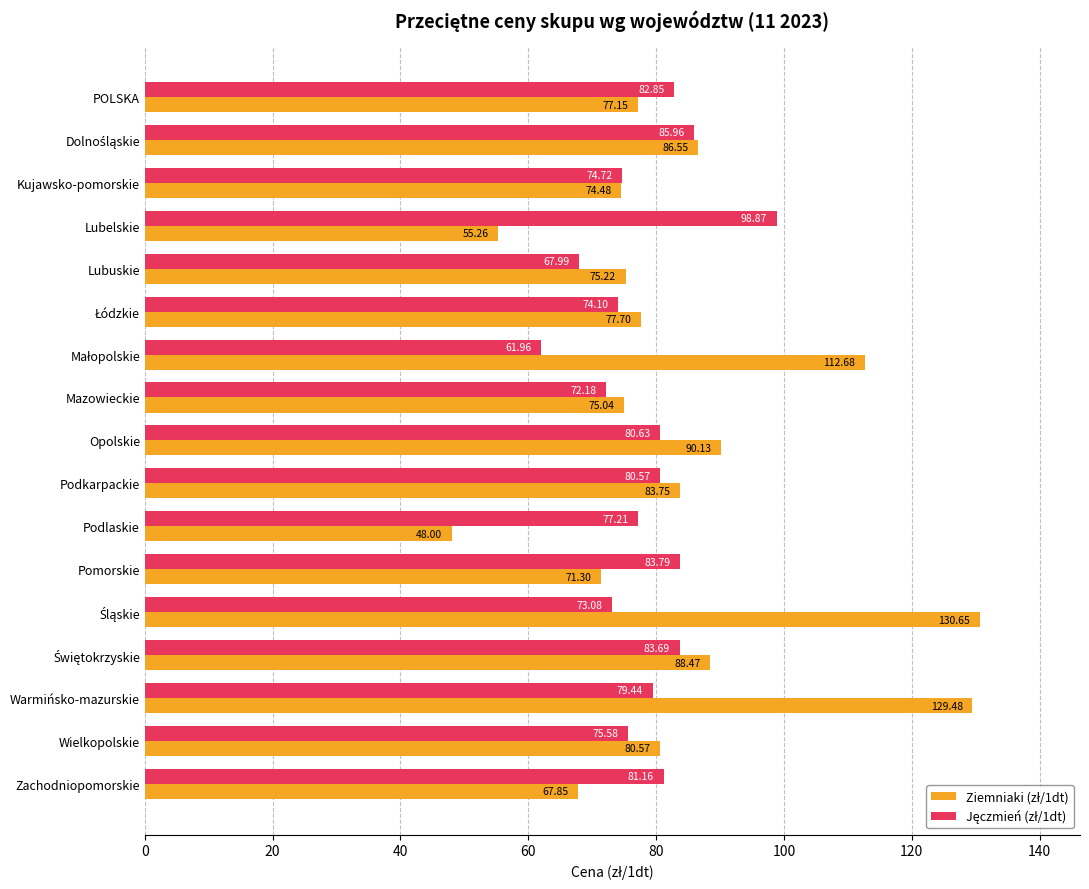

Which label corresponds to the smallest value in the chart?

Podlaskie